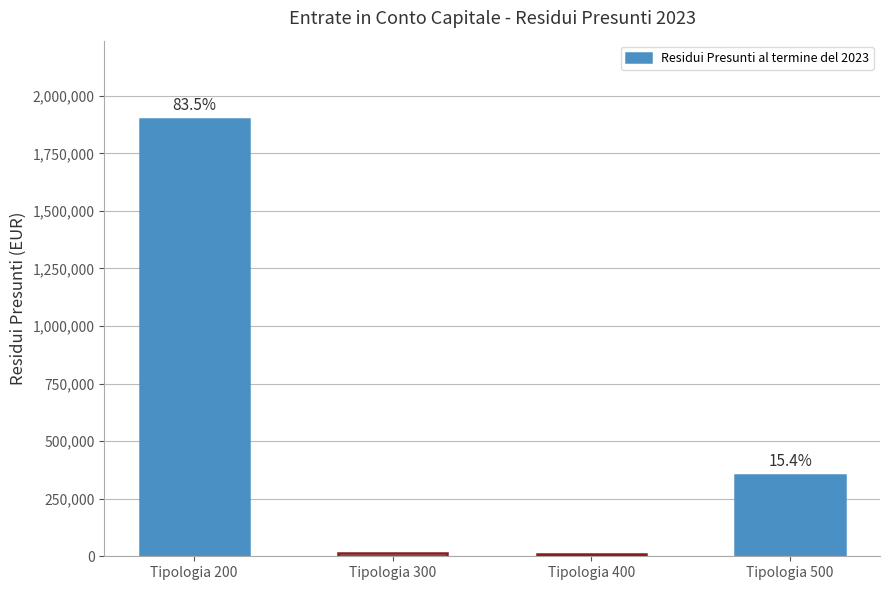

Reading left to right, extract all data points from this chart.

1897685.5	15000.0	10000.0	351096.5